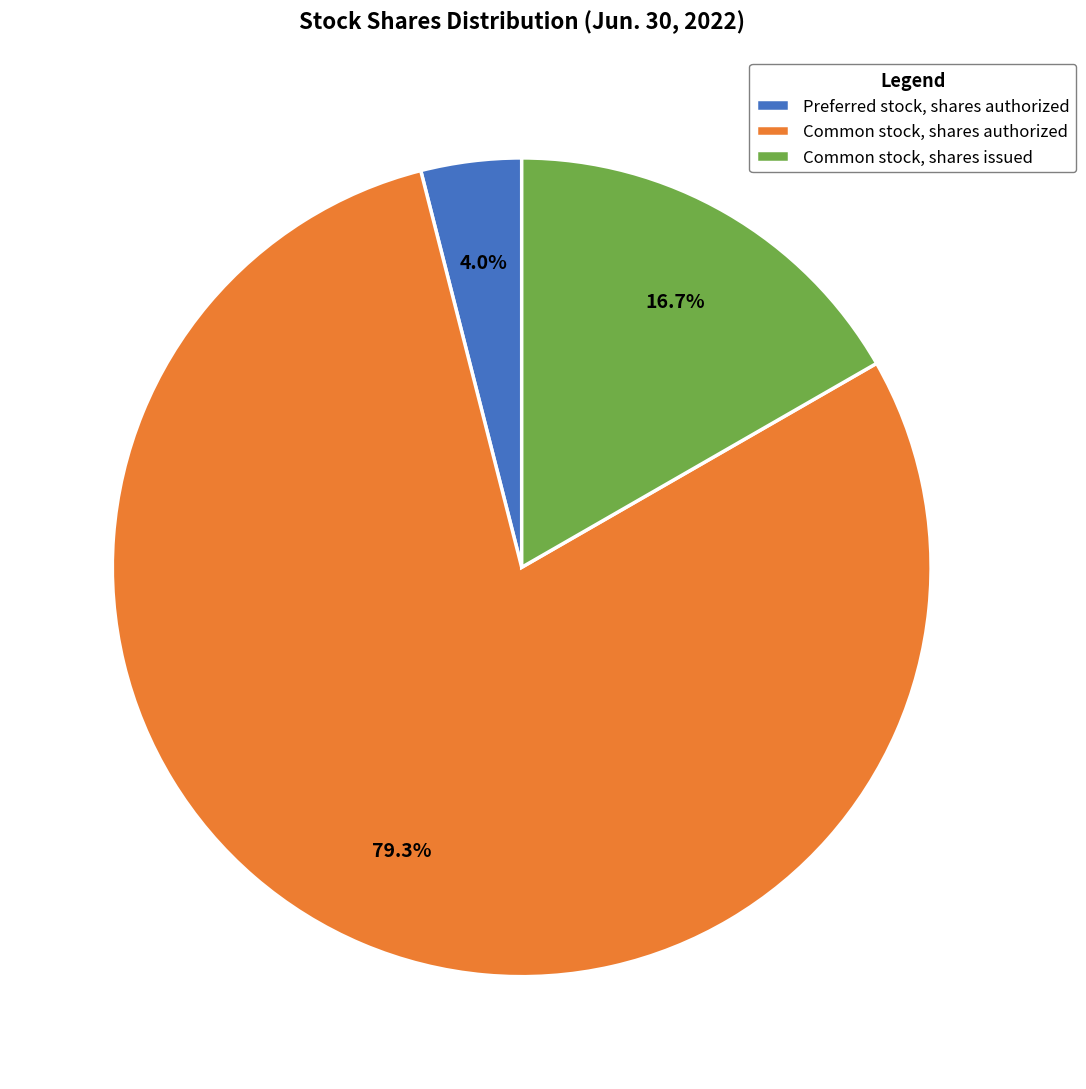

Is Common stock, shares authorized the majority of the pie?

Yes